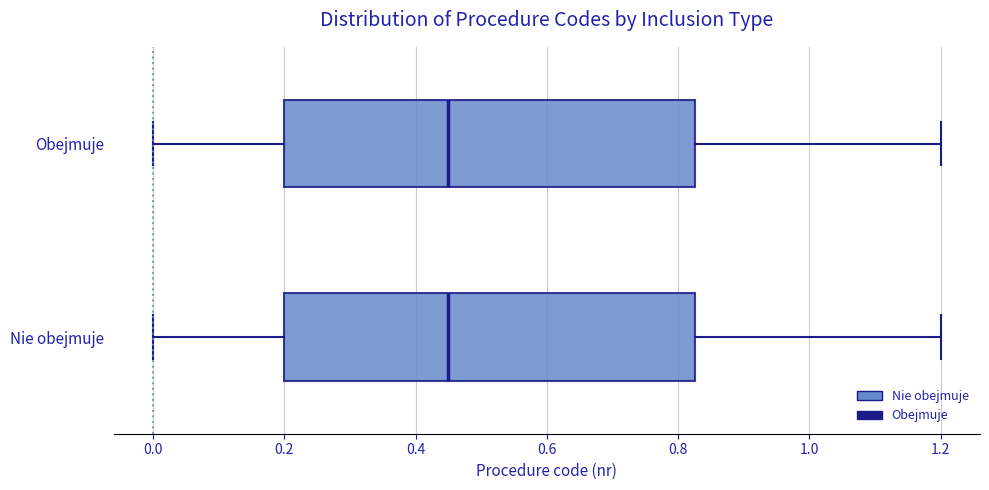

Reading bottom to top, transcribe this box plot: for each box, give where its median line is, the range the box spans, and where its two whiskers end, as read against the x-axis. The values are not printed on the chart, so give them approximately, as read against the axis.

Nie obejmuje: median 0.46, box 0.20 to 0.82, whiskers 0.00 to 1.20
Obejmuje: median 0.46, box 0.20 to 0.82, whiskers 0.00 to 1.20